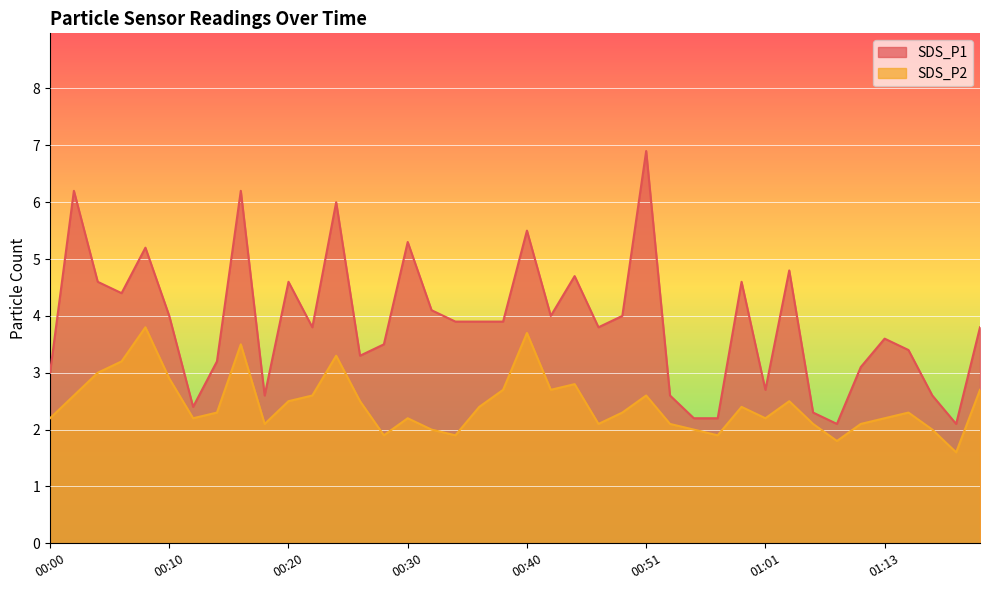

The SDS_P2 series shows 3.7 at 00:40. True or false?

True